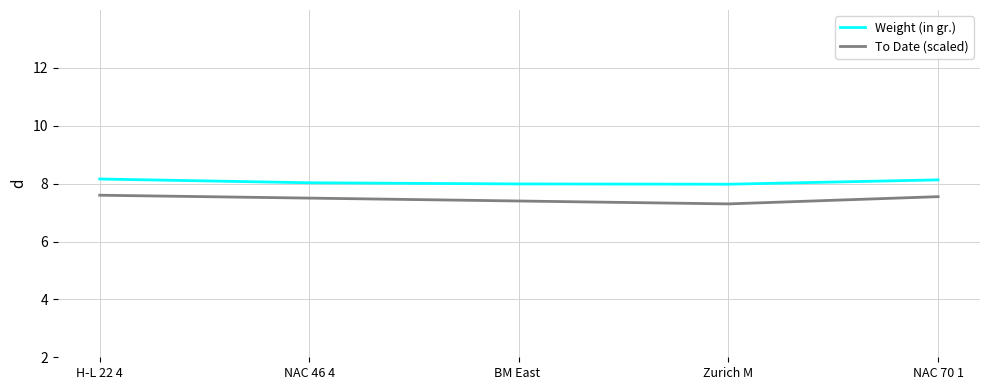

Is the value of Weight (in gr.) at BM East  greater than the value of To Date (scaled) at Zurich M?

Yes